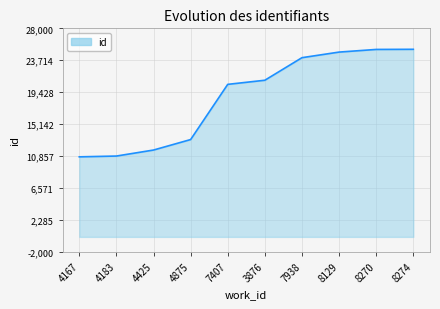

What position from the left is 4167?

1